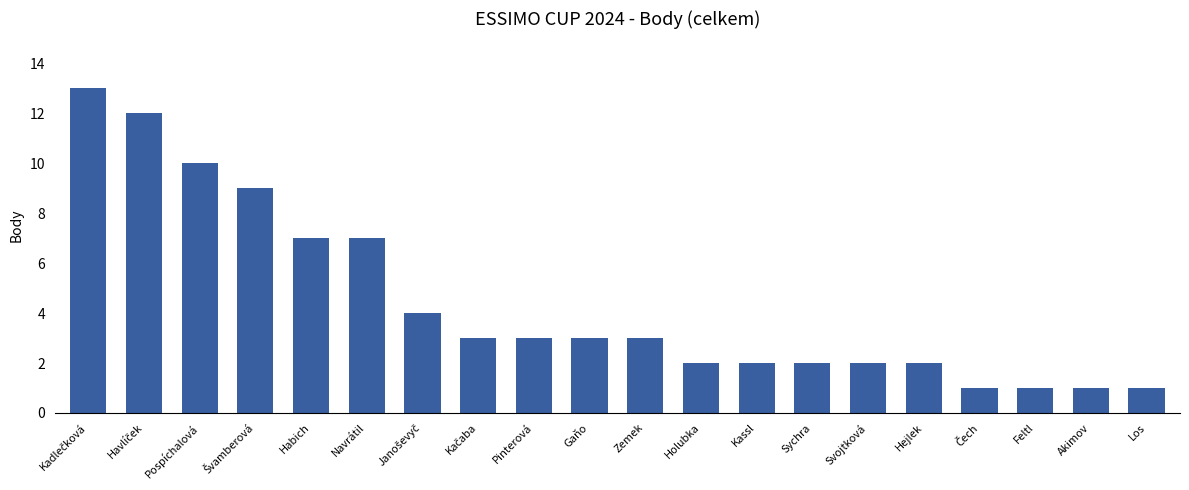

What is the value of the 11th bar from the left?

3